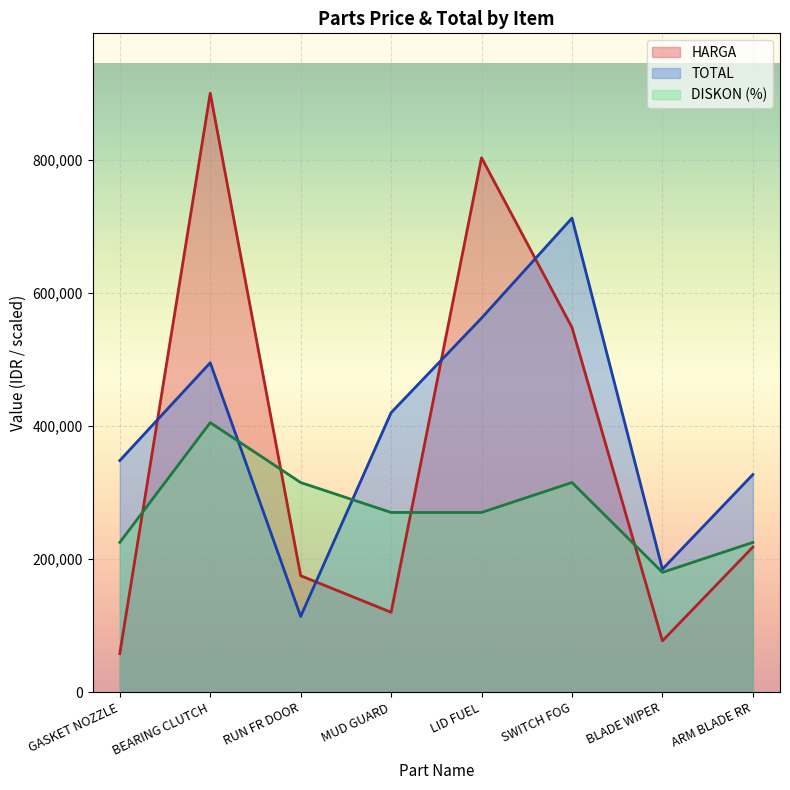

At how many categories does at least one series exceed 554214?

3